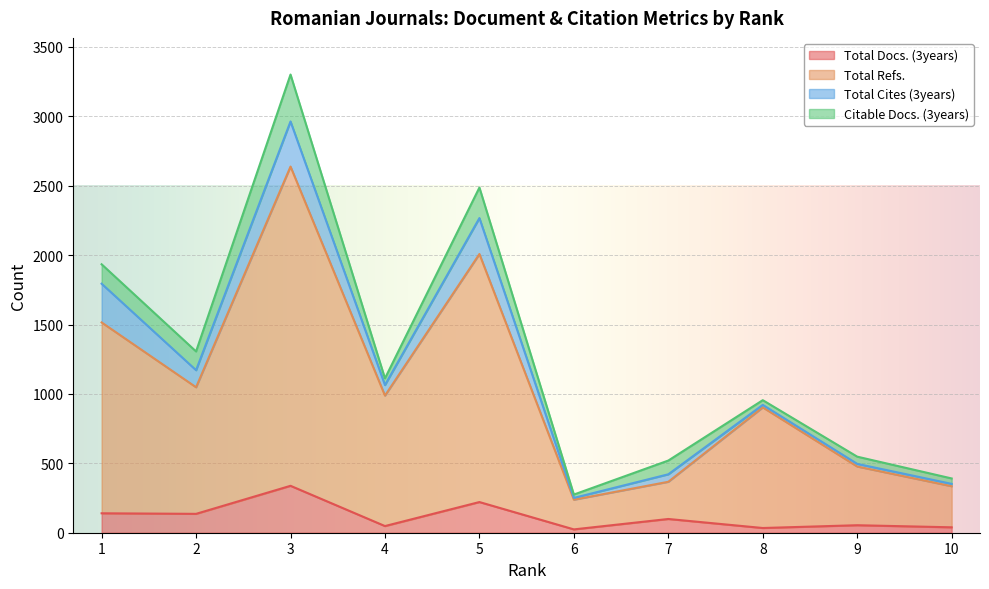

Is it true that Total Docs. (3years) equals 20 at 8?

False